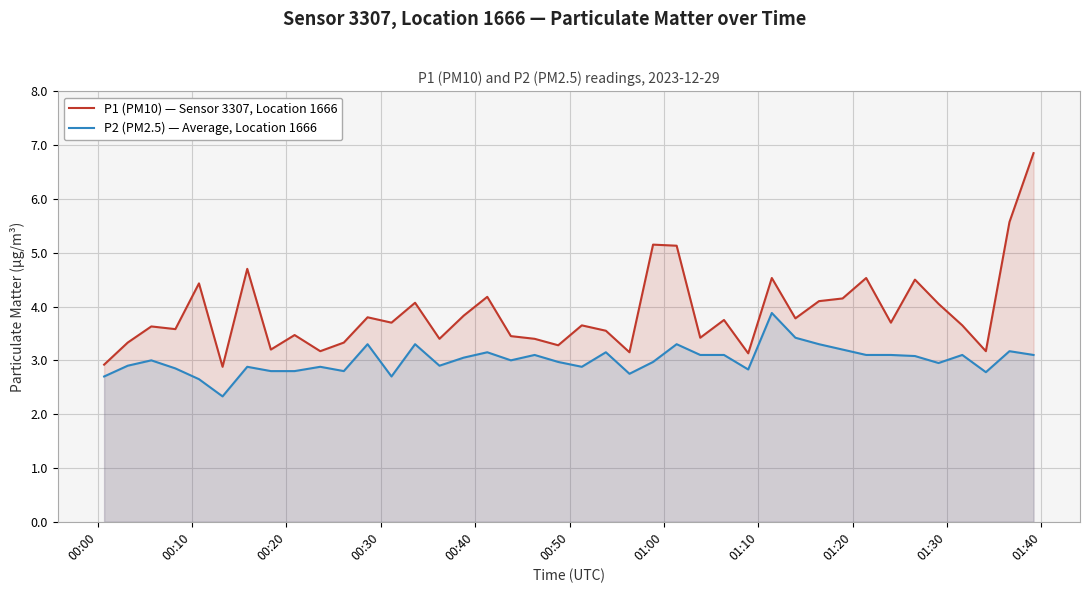

How many data points in P1 (PM10) — Sensor 3307, Location 1666 are less than 3?

2